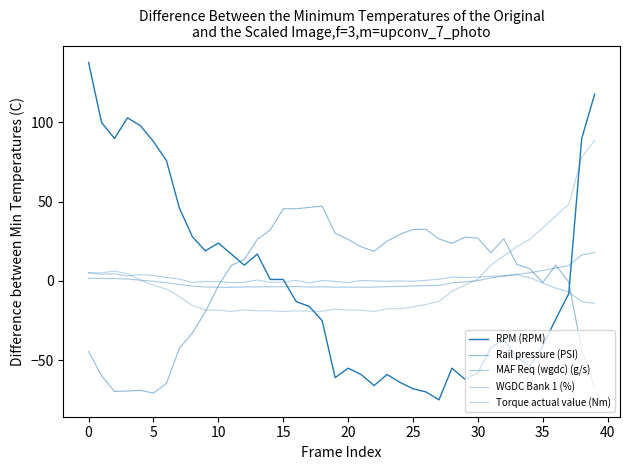

How many lines are shown in the chart?

5